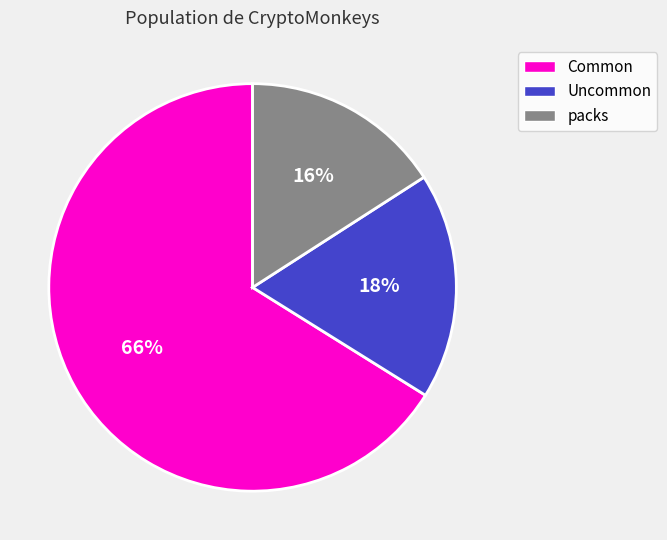

Is there any slice that represents more than half of the pie?

Yes